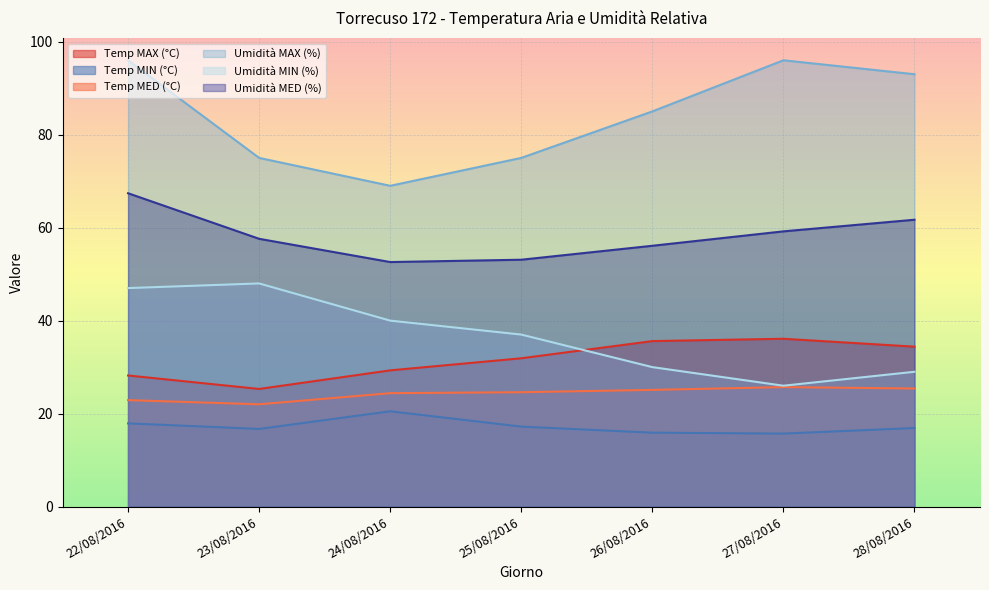

What is the highest value of the Umidità MAX (%) series?

96.0